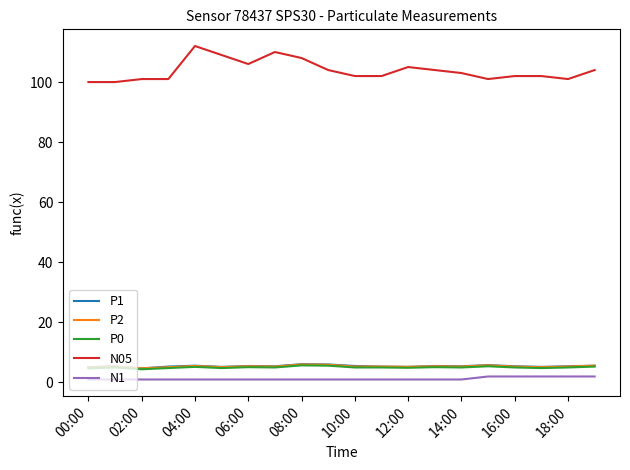

True or false: P0 and N1 cross at least once.

False